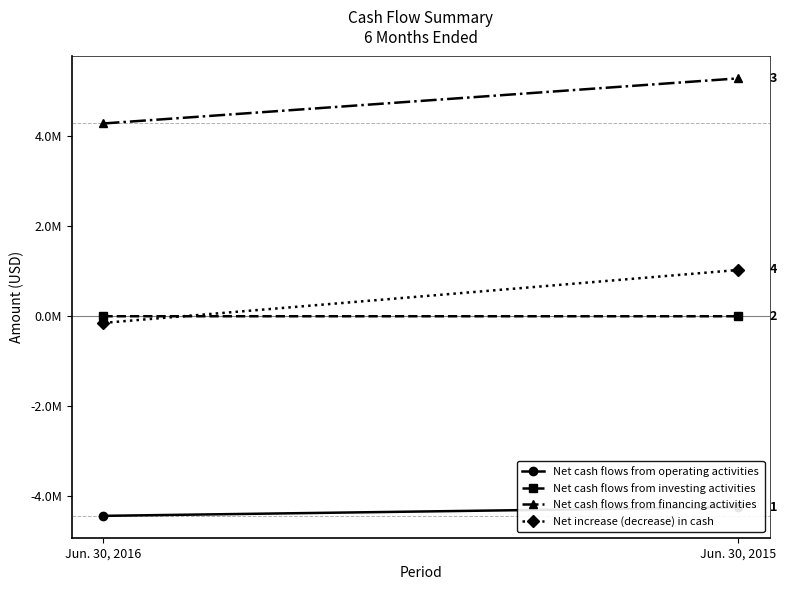

True or false: Net increase (decrease) in cash has a value of 361470 at Jun. 30, 2015.

False